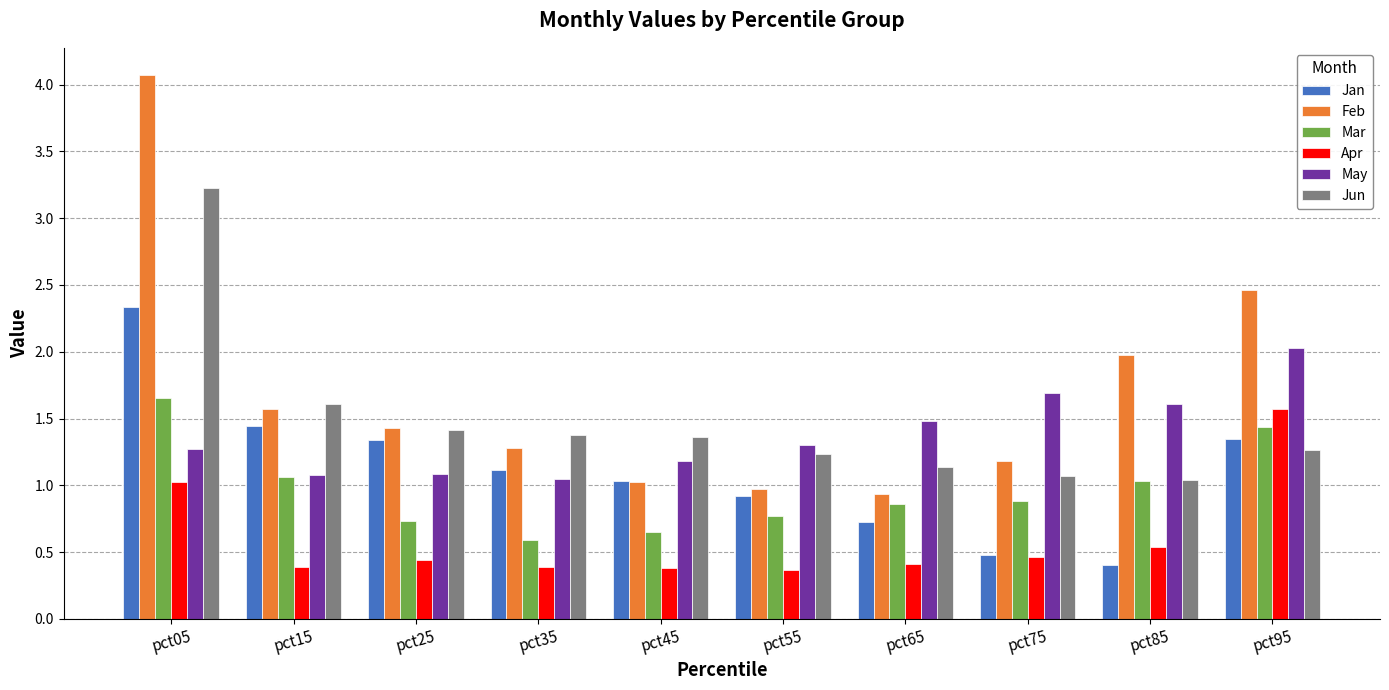

What is the highest value of the Jun series?

3.2